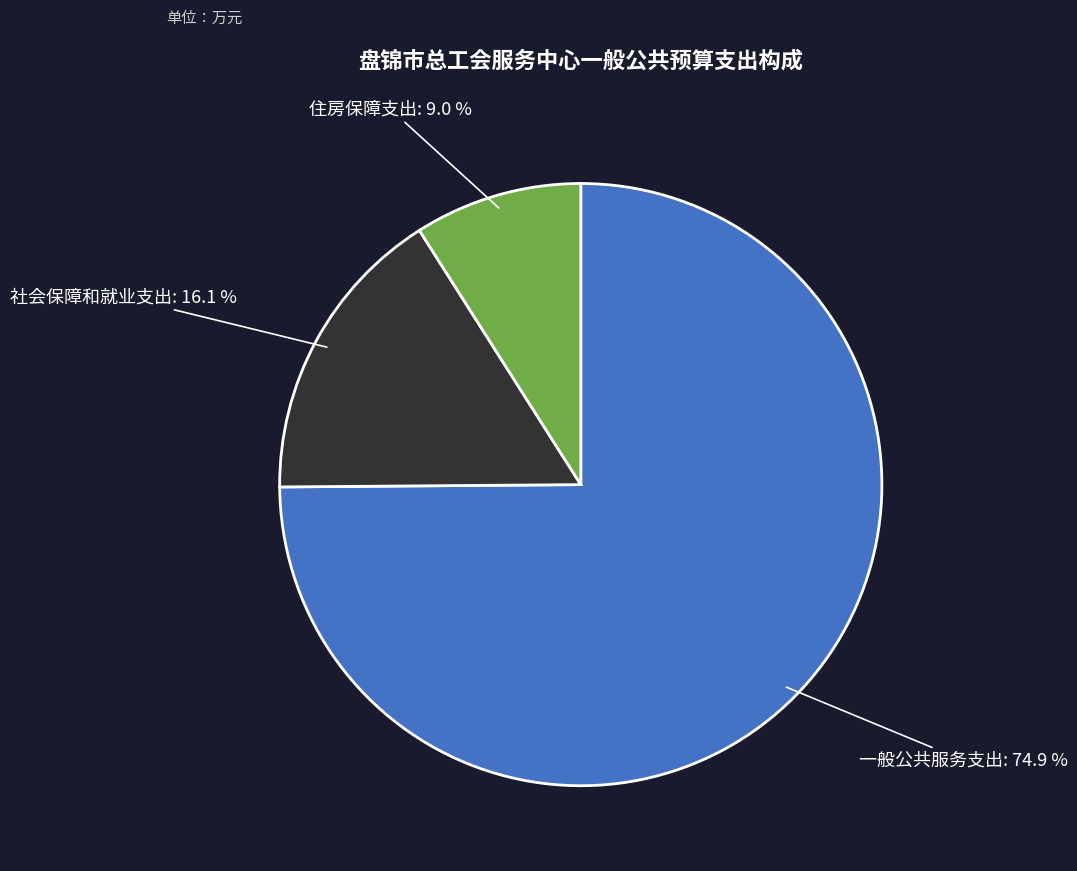

Does any single category account for the majority?

Yes